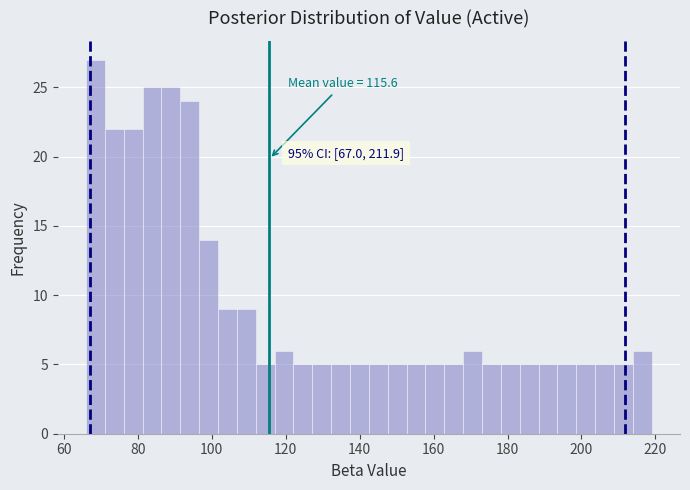

Read against the x-axis, roughly where is the centre of the tallest bar?

68